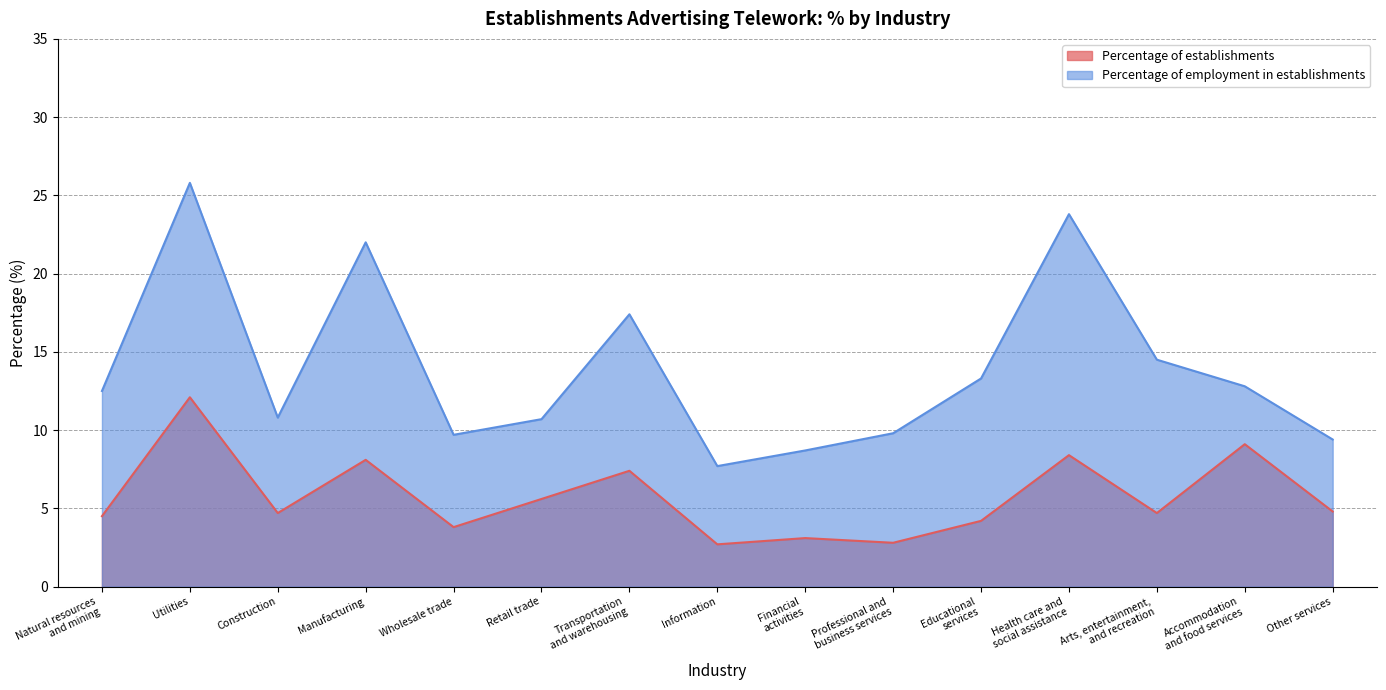

True or false: Percentage of employment in establishments and Percentage of establishments cross at least once.

False